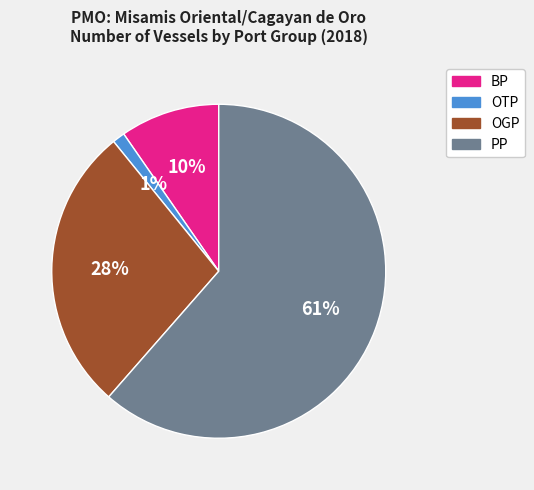

Is OTP the majority of the pie?

No